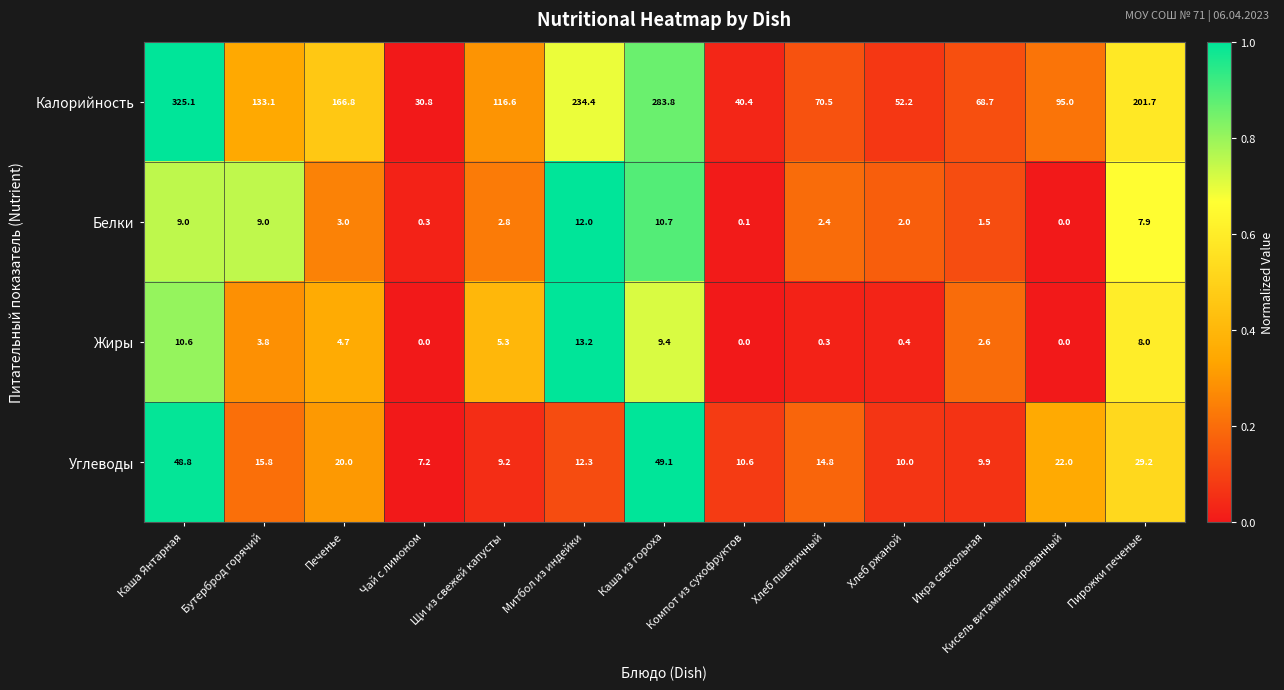

Which series has the largest total across all categories?

Калорийность